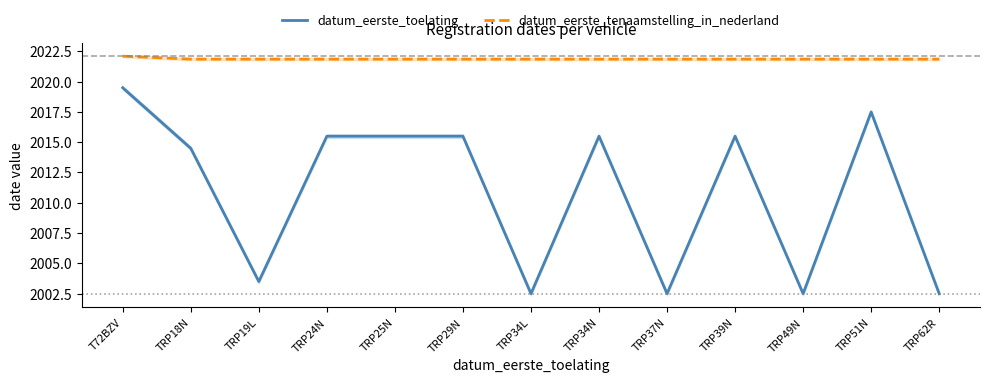

At which category is the sum across all series the highest?

T72BZV